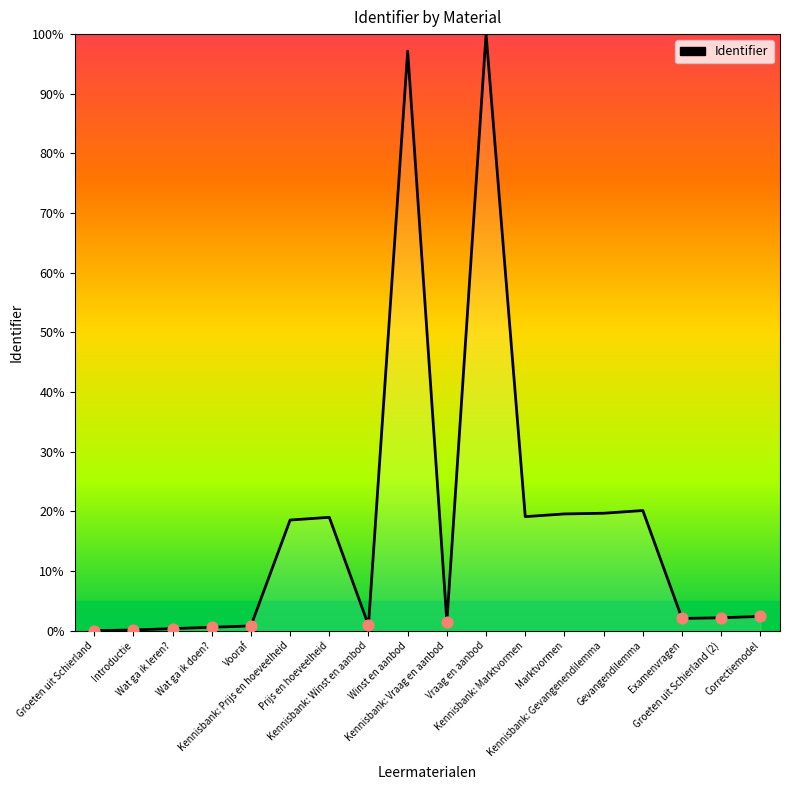

Approximately how many times larger is the value at Gevangendilemma compared to Marktvormen?

1.0